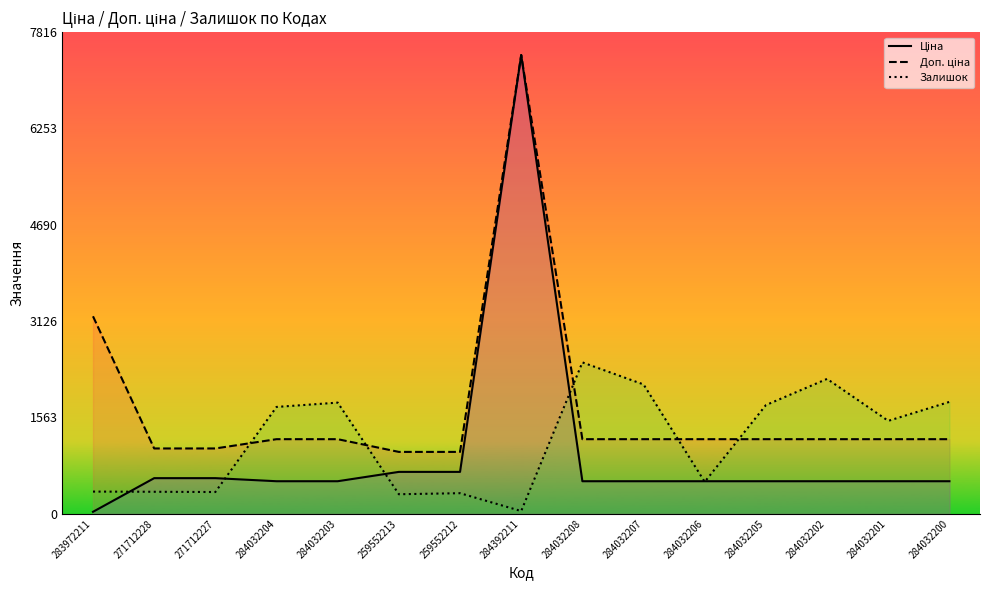

Where is the first local maximum for Ціна?

284392211